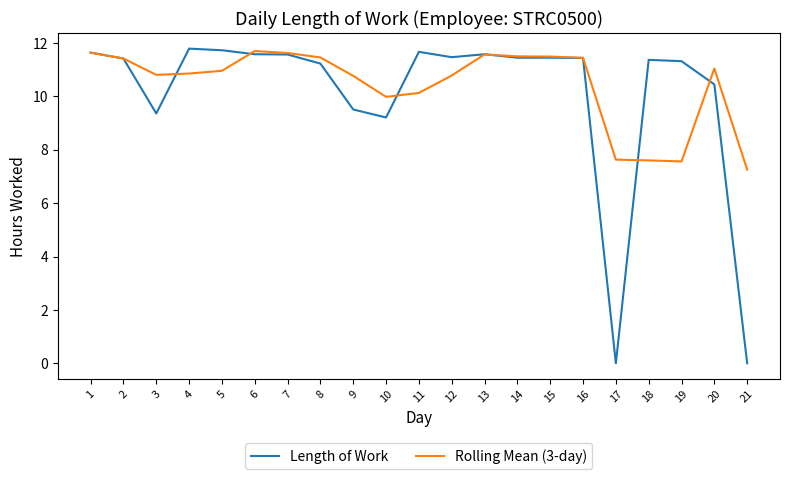

Which series changed the most between 7 and 18?

Rolling Mean (3-day)